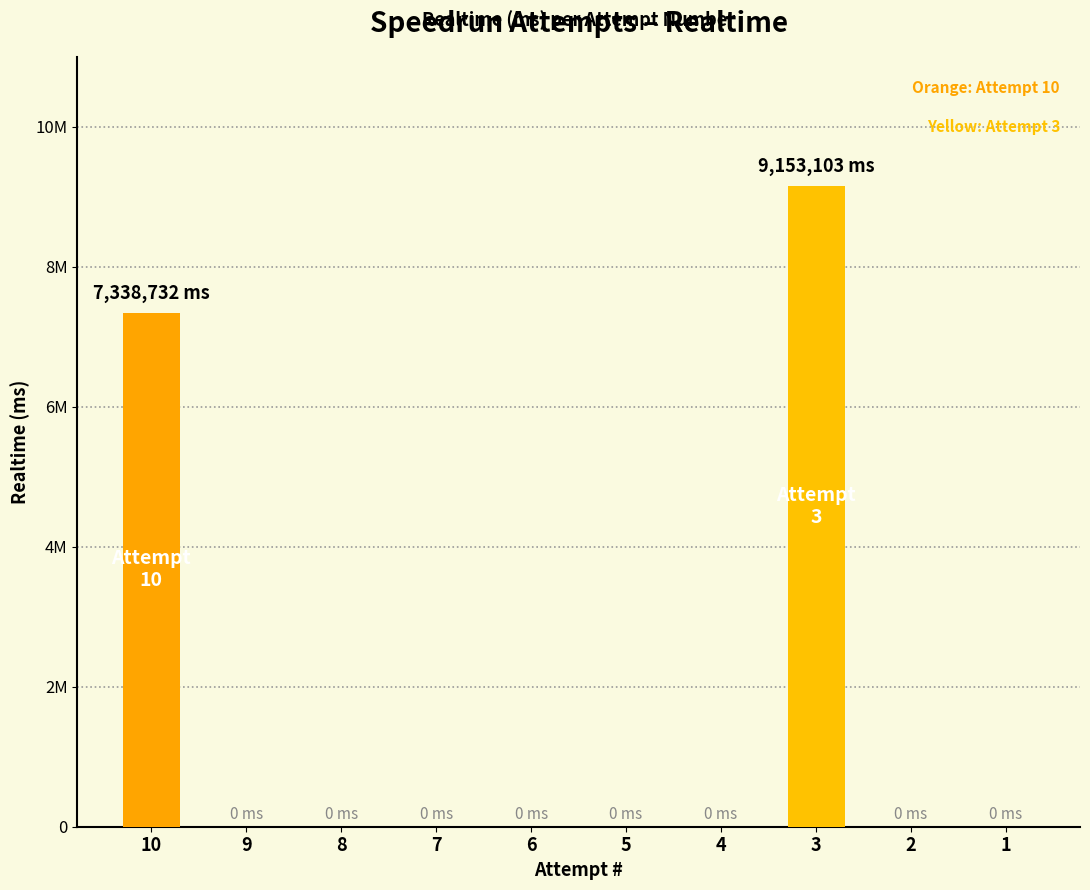

Are the bars horizontal?

No